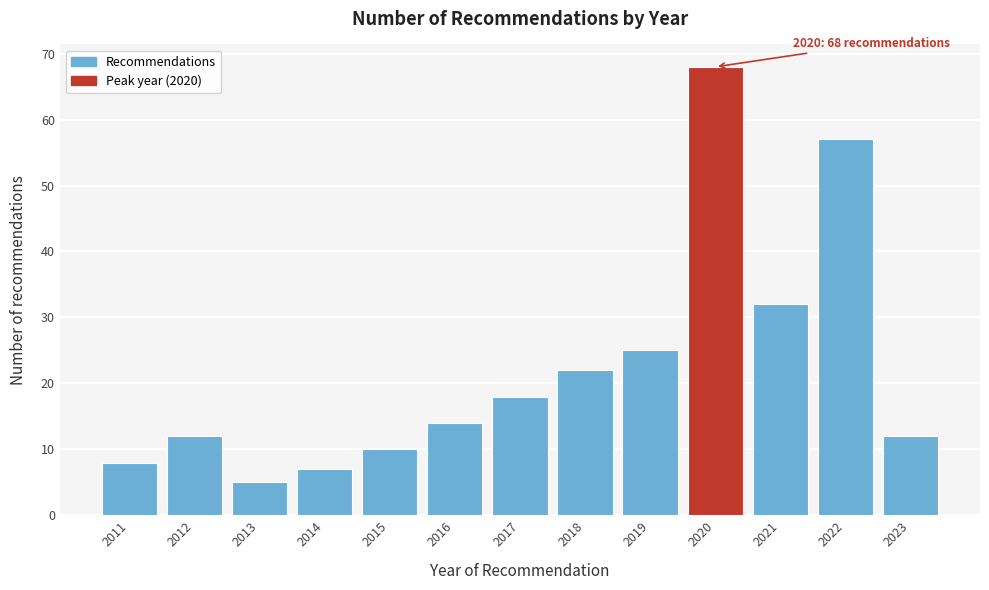

Which range on the x-axis has the tallest bar?

2019.5 to 2020.5